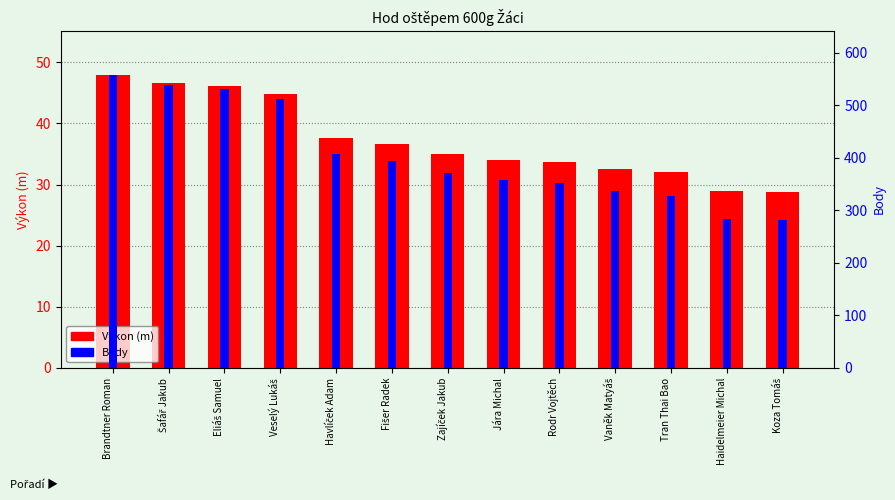

What is the maximum value shown in the chart?

558.0